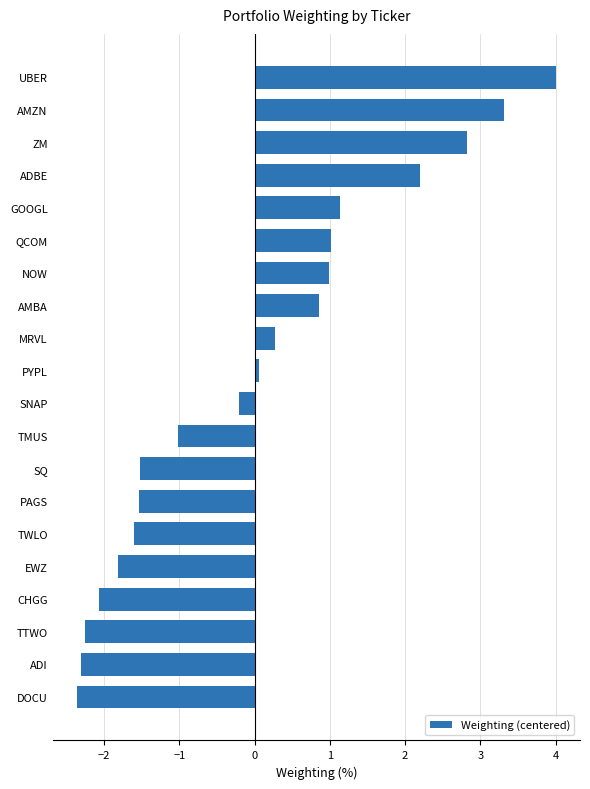

What is the change in value from ADBE to TTWO?

-4.4